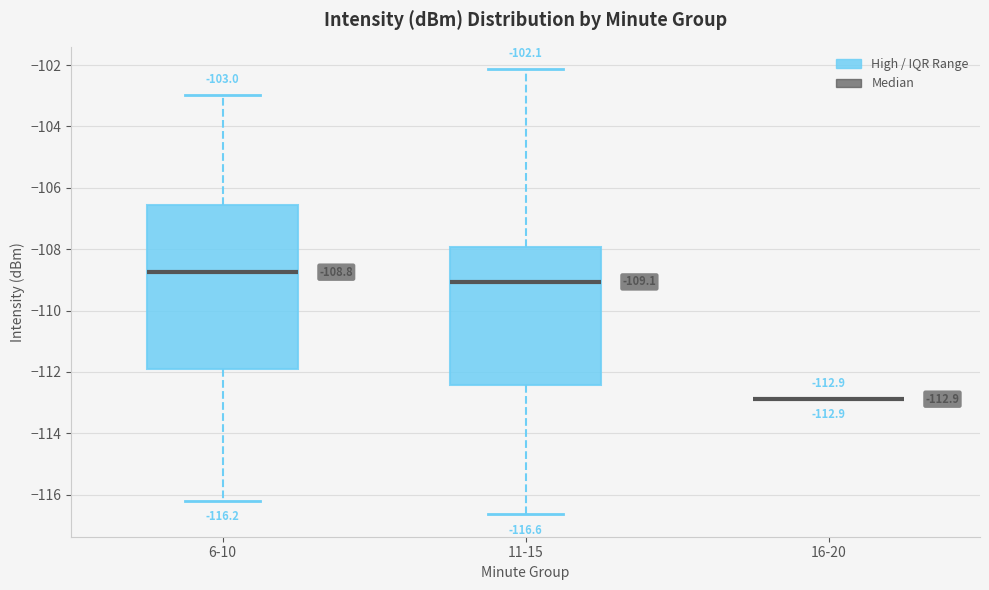

Which box is the tallest, from its lower edge to its upper edge?

6-10